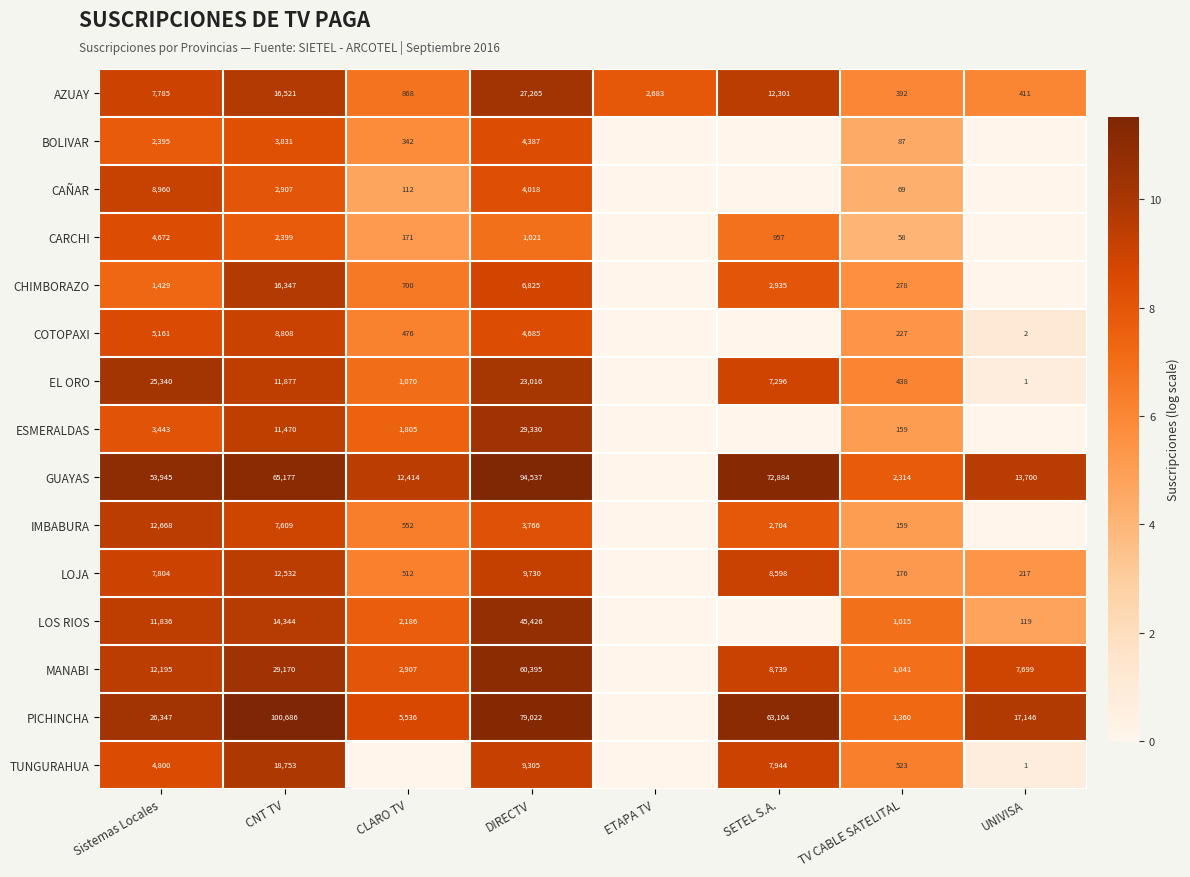

The value of ESMERALDAS at TV CABLE SATELITAL is 159. True or false?

True